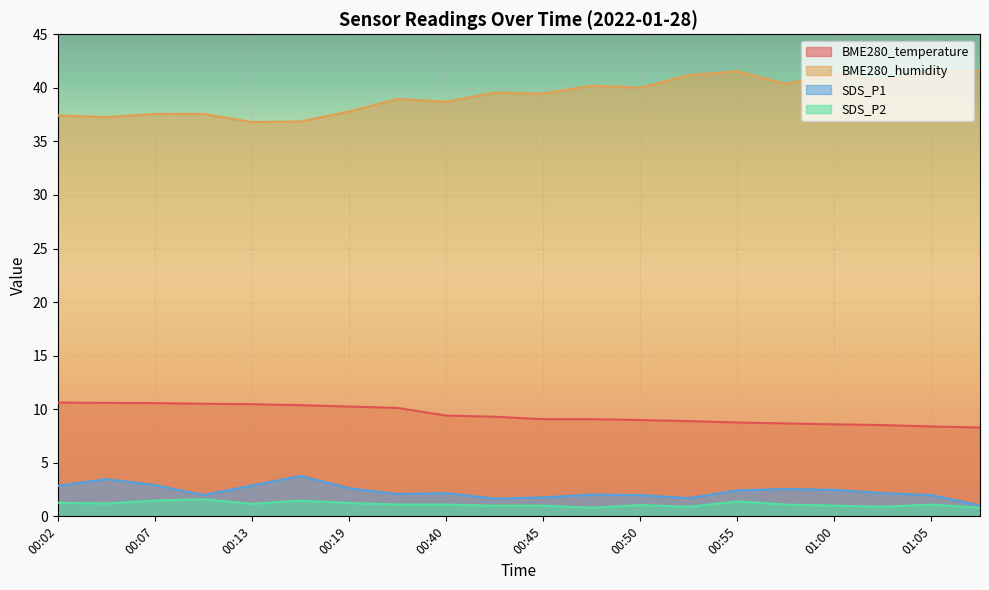

True or false: BME280_temperature has more than 2 interior local peaks.

False